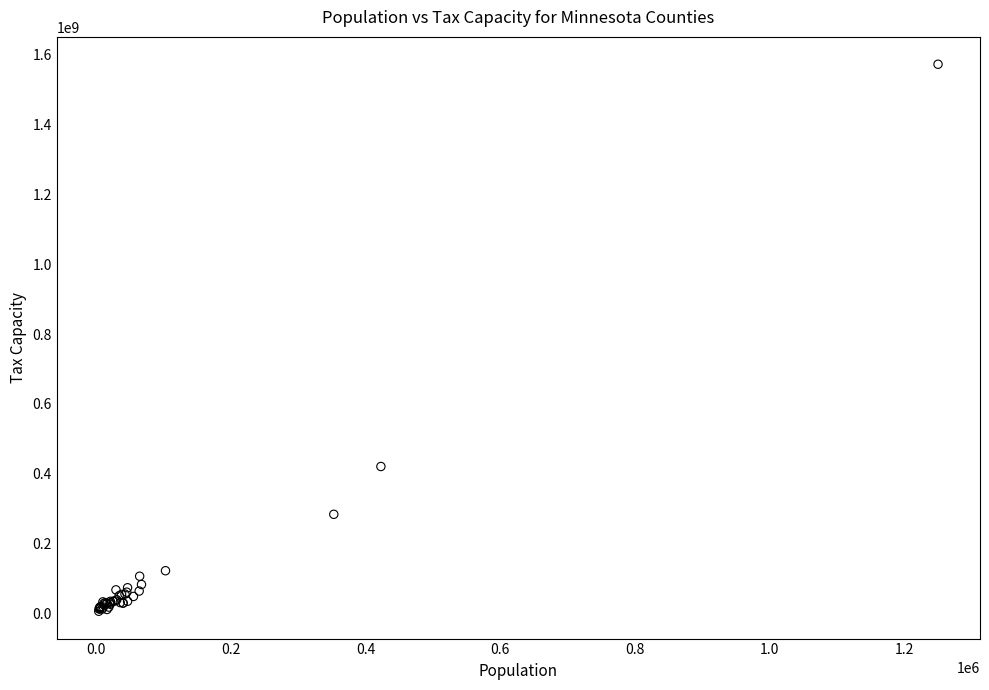

What Y value in the scatter plot is closest to 789396430?

420417113